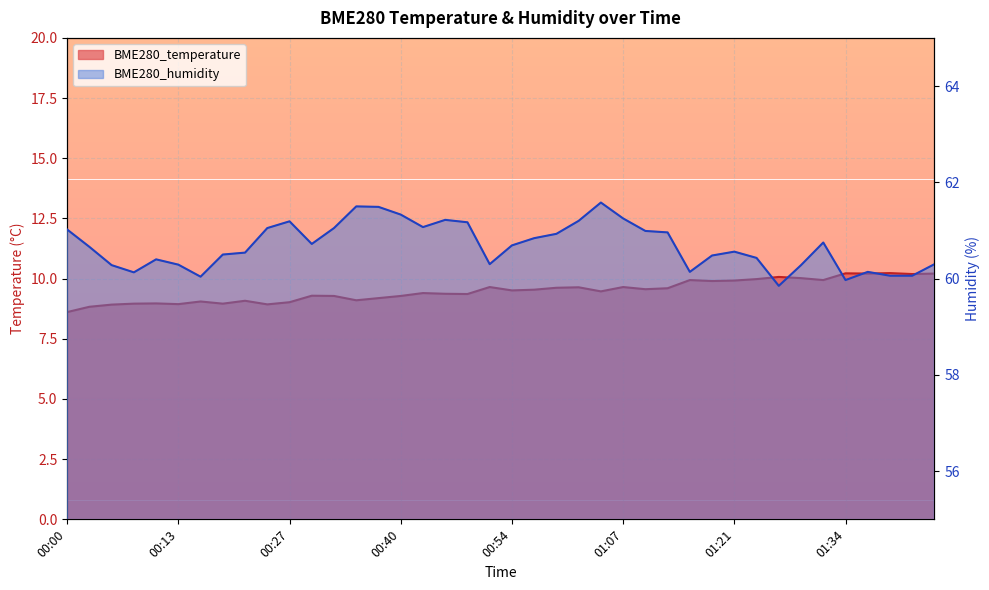

Rank the categories by BME280_temperature value from highest to lowest.

01:40, 01:34, 01:37, 01:45, 01:42, 01:26, 01:29, 01:23, 01:16, 01:31, 01:21, 01:18, 00:51, 01:07, 01:02, 00:59, 01:13, 01:10, 00:56, 00:54, 01:05, 00:43, 00:45, 00:48, 00:29, 00:32, 00:40, 00:37, 00:34, 00:21, 00:16, 00:27, 00:10, 00:08, 00:19, 00:13, 00:24, 00:05, 00:02, 00:00